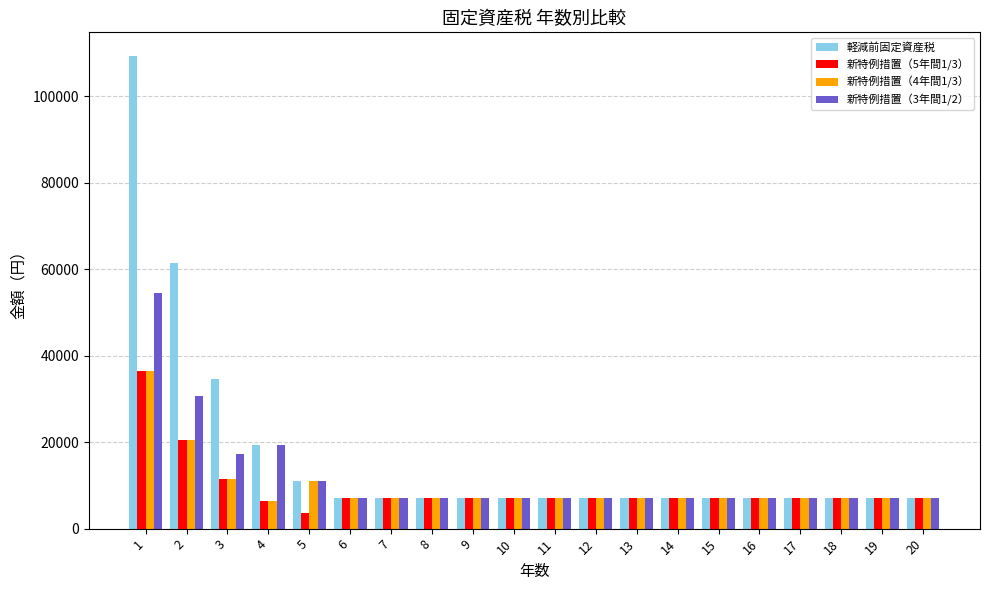

True or false: 新特例措置（3年間1/2） has a value of 17200 at 3.

True